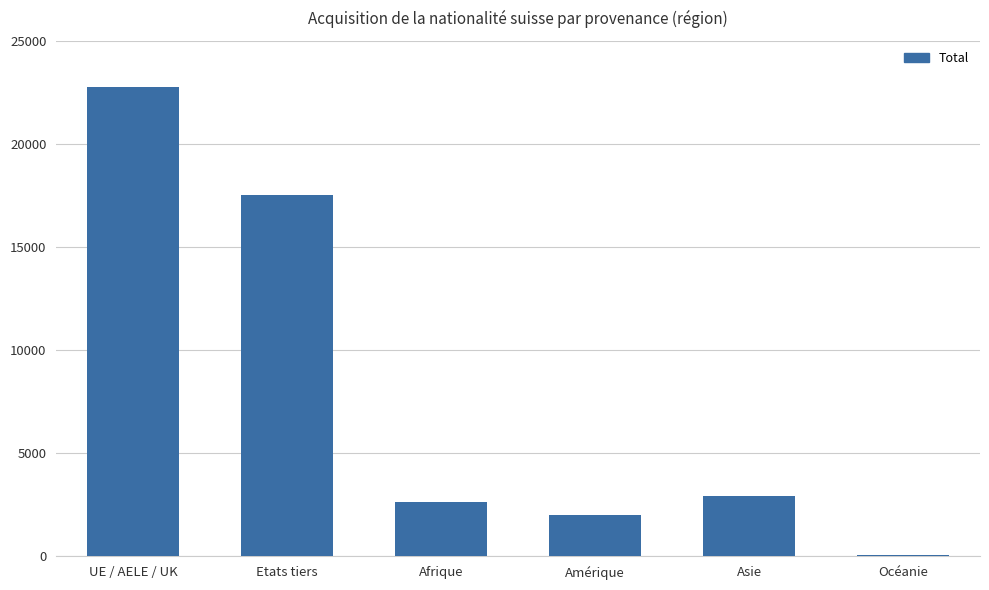

What is the sum of the values at Océanie and Etats tiers?

17582